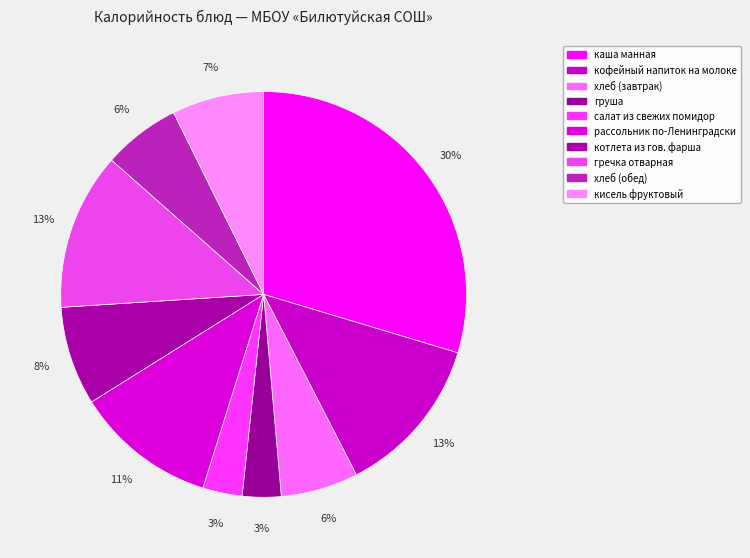

How many segments does this pie chart have?

10